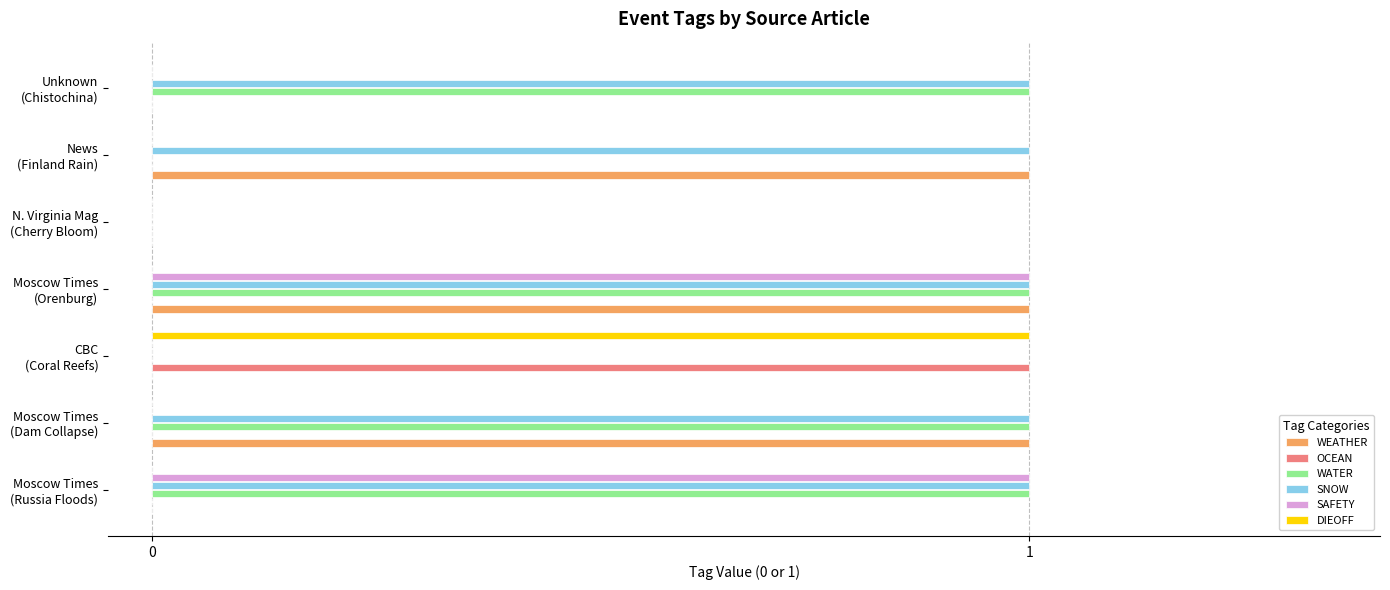

What is the sum of all WATER values?

4